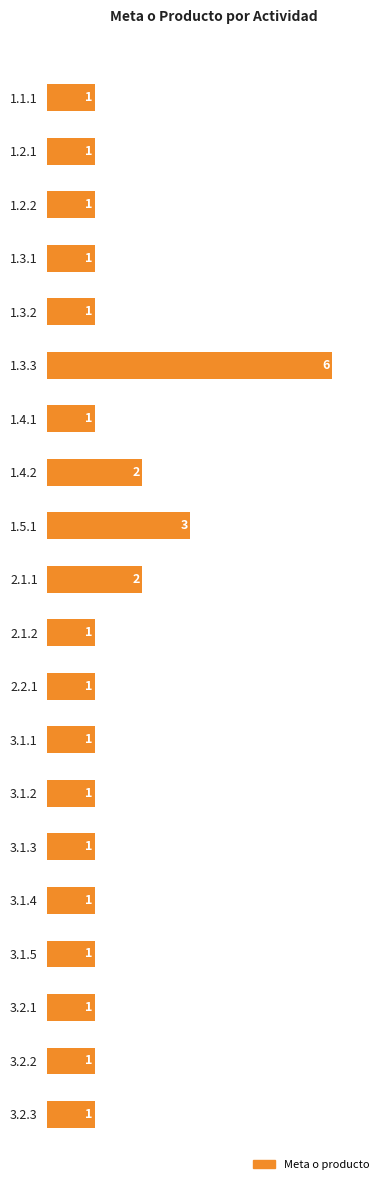

Approximately how many times larger is the value at 2.1.2 compared to 1.4.1?

1.0